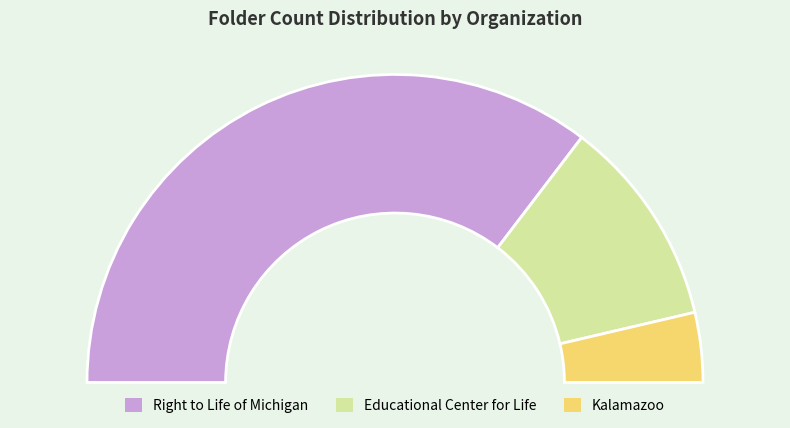

Is there a majority slice in this chart?

Yes